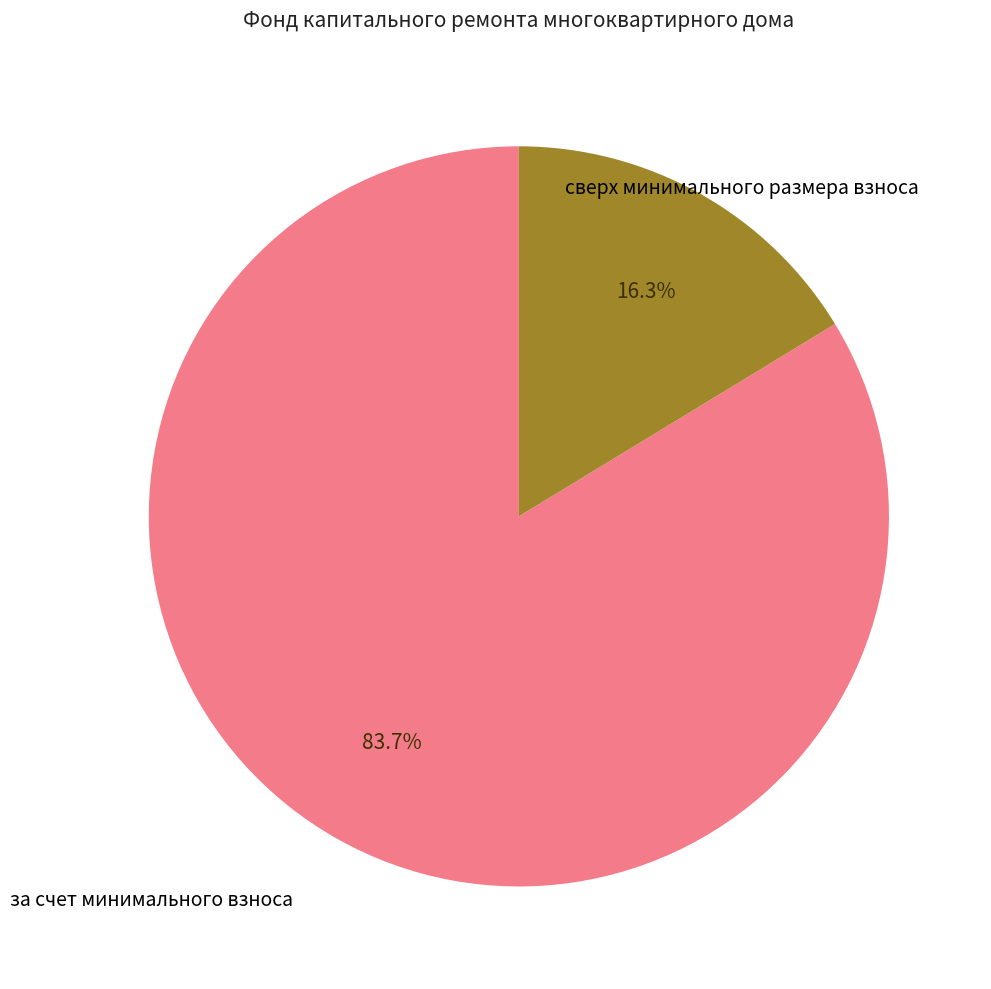

Is there any slice that represents more than half of the pie?

Yes